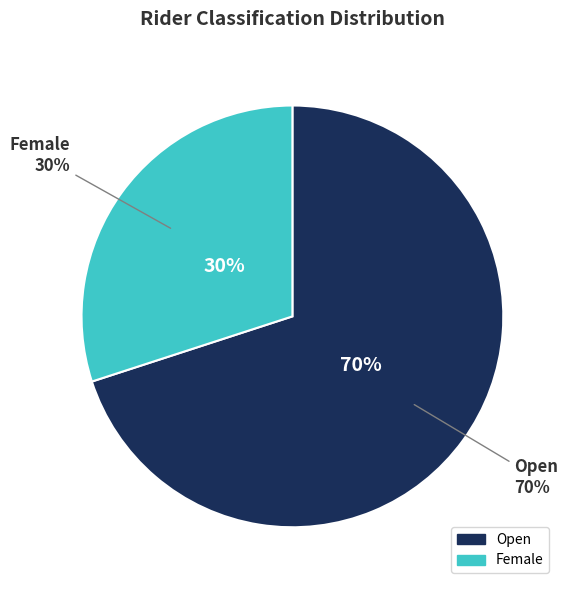

Is the sum of Open and Female greater than half?

Yes